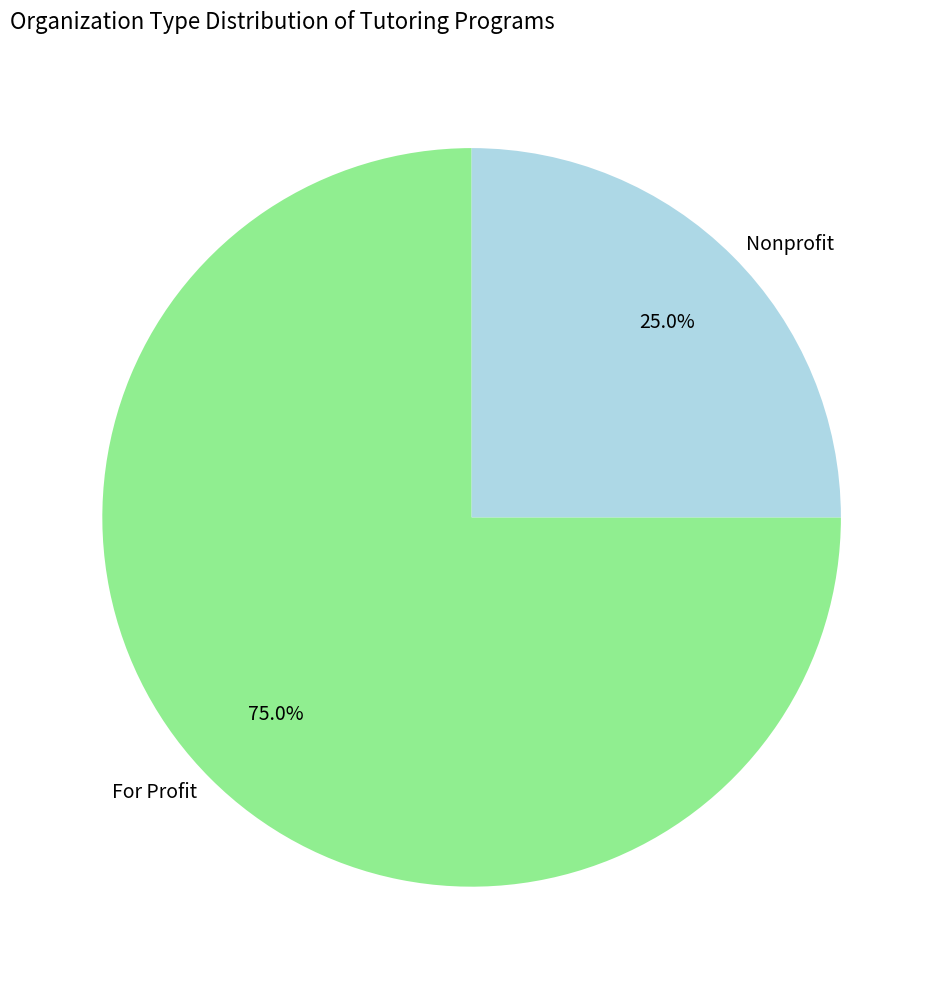

Is it true that Nonprofit is 25% of the pie?

True